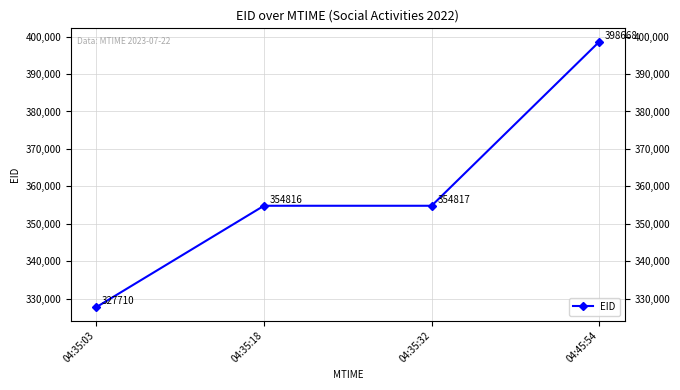

What is the sum of all values?

1436011